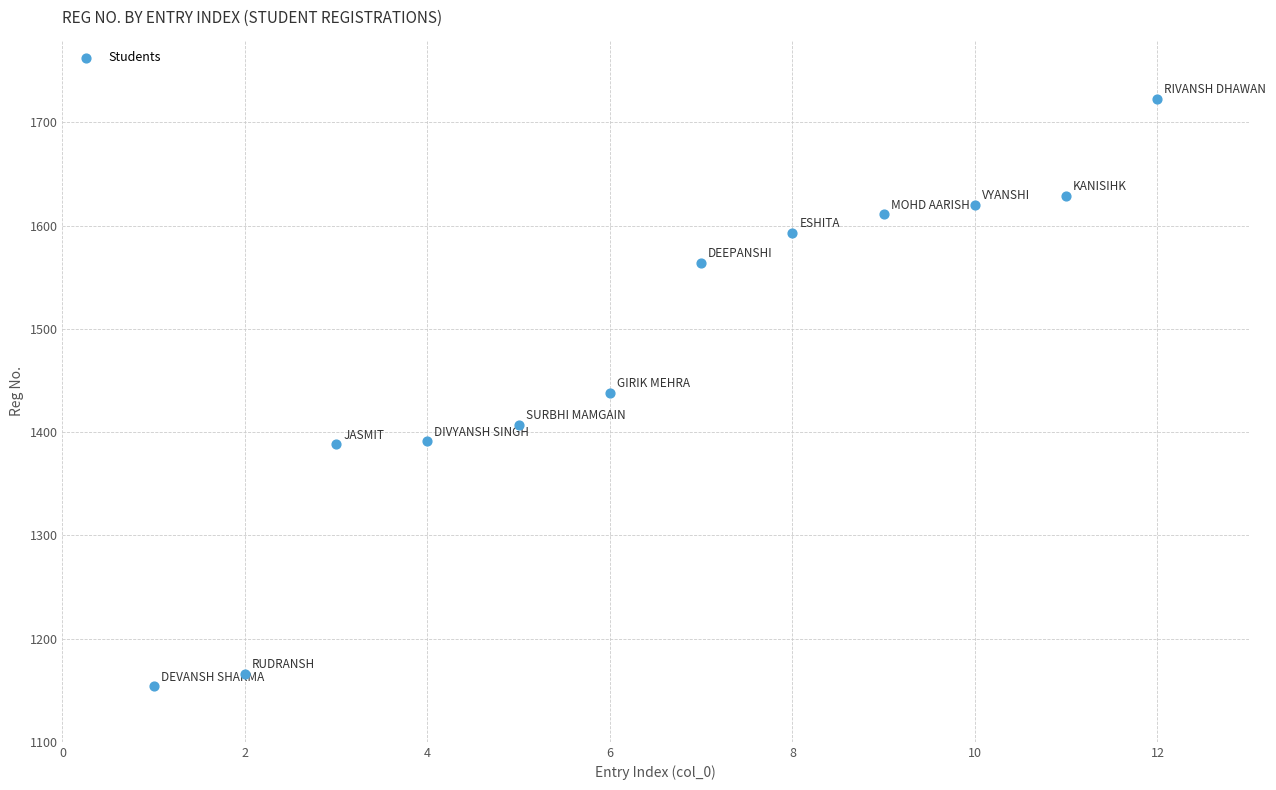

What is the average Y value?

1474